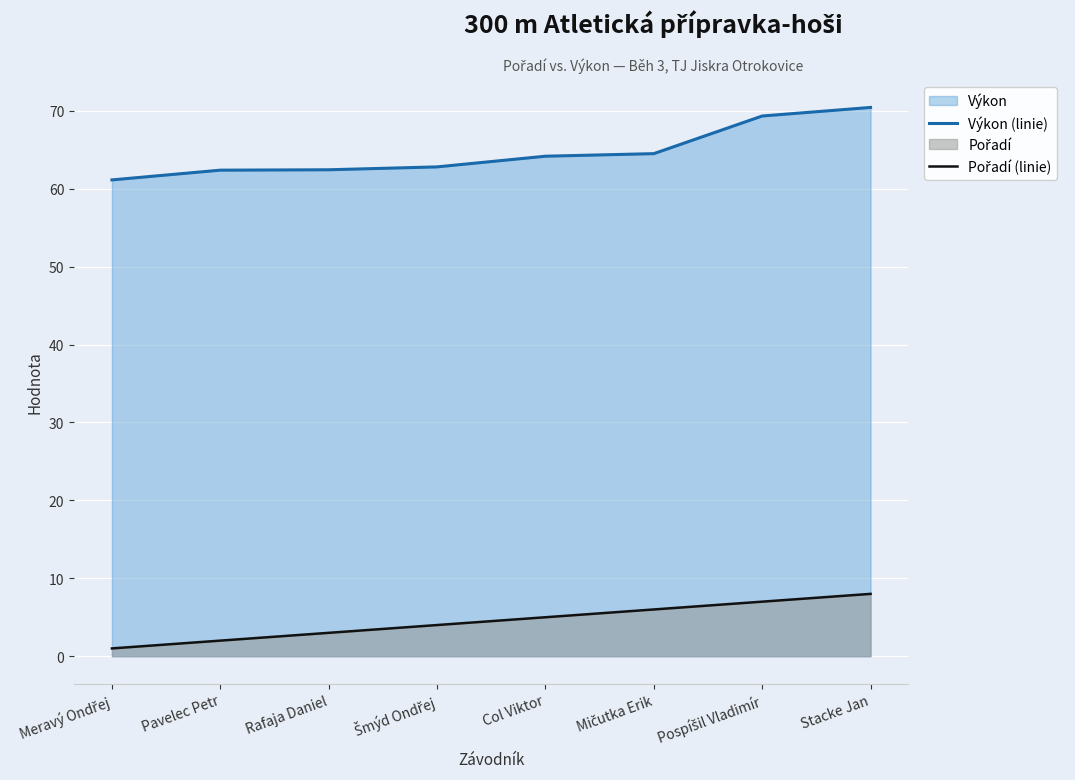

Which has a higher value, Šmýd Ondřej or Rafaja Daniel?

Šmýd Ondřej